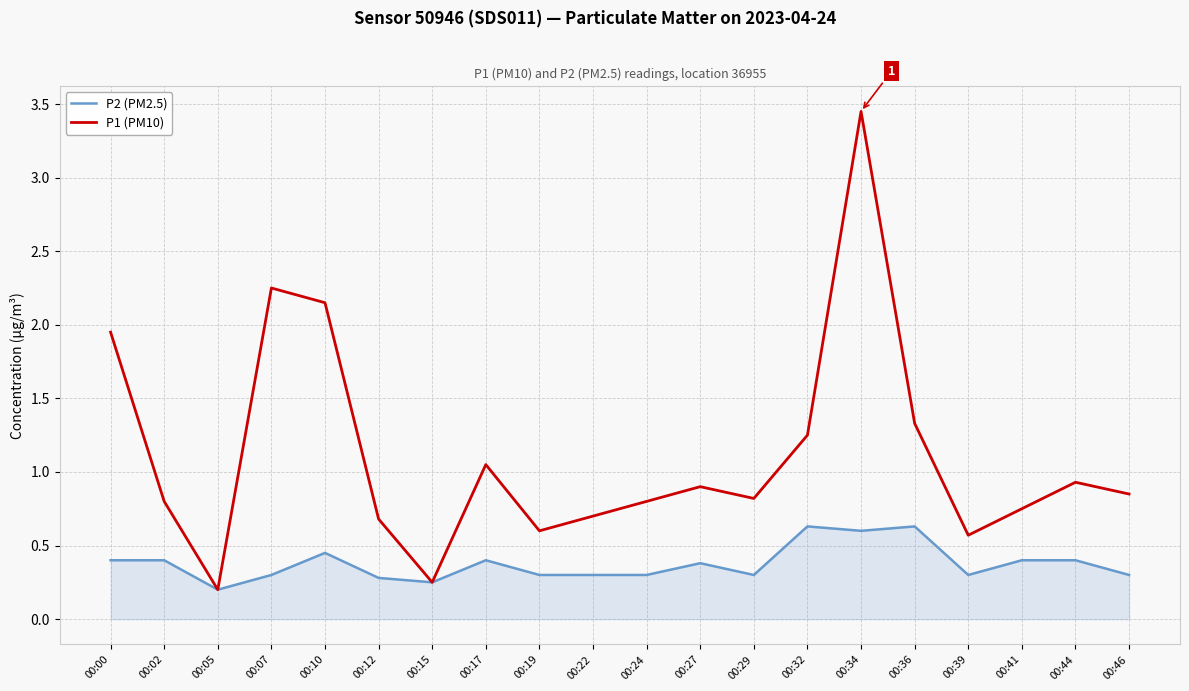

List the series in order of their overall mean, lowest first.

P2 (PM2.5), P1 (PM10)